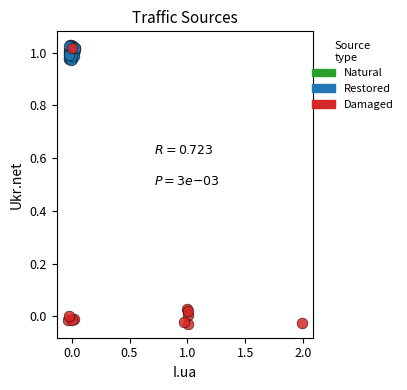

Which series contains the lowest Y value?

Damaged